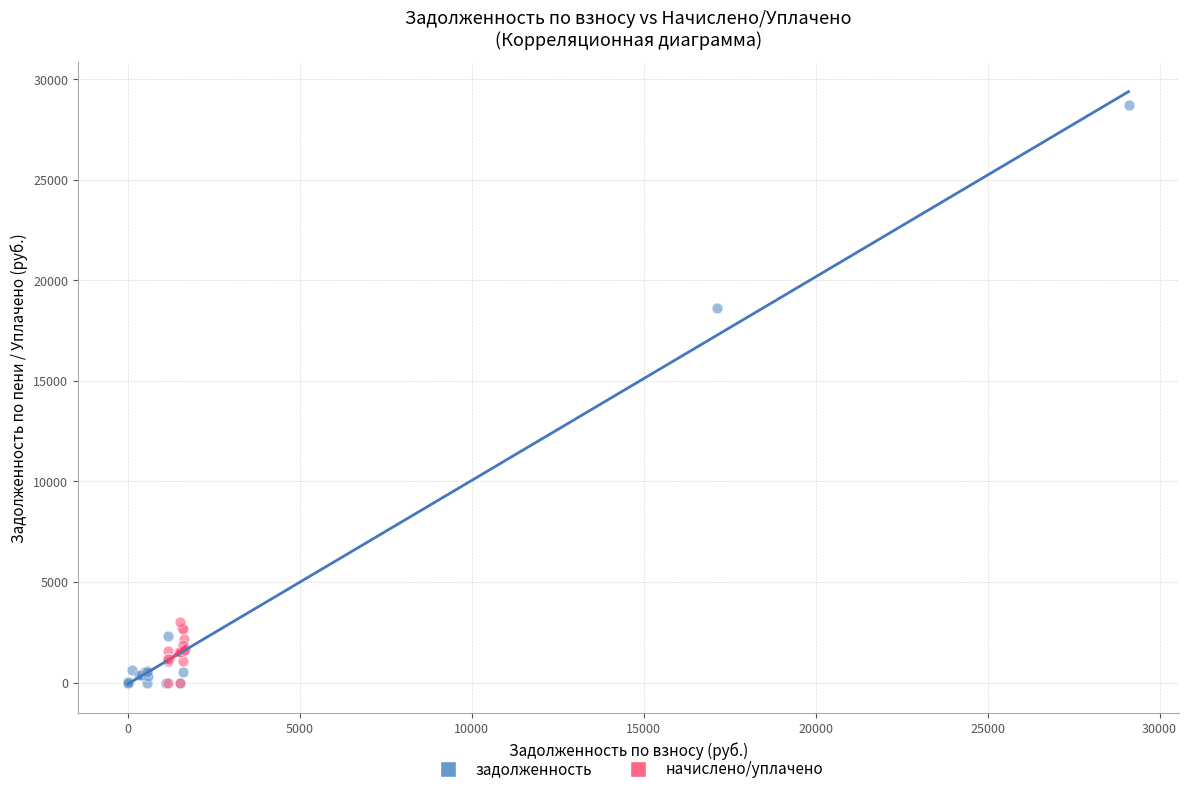

Which series contains the highest Y value?

задолженность